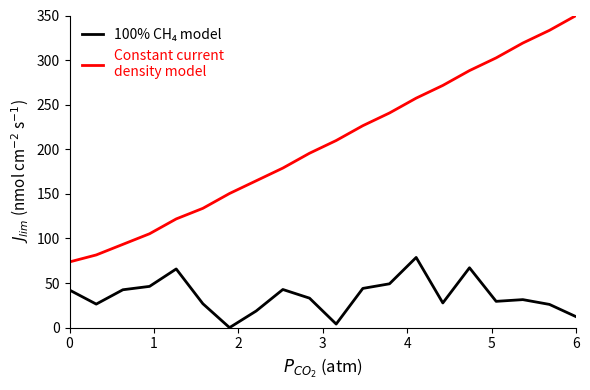

What is the maximum value shown in the chart?

350.0